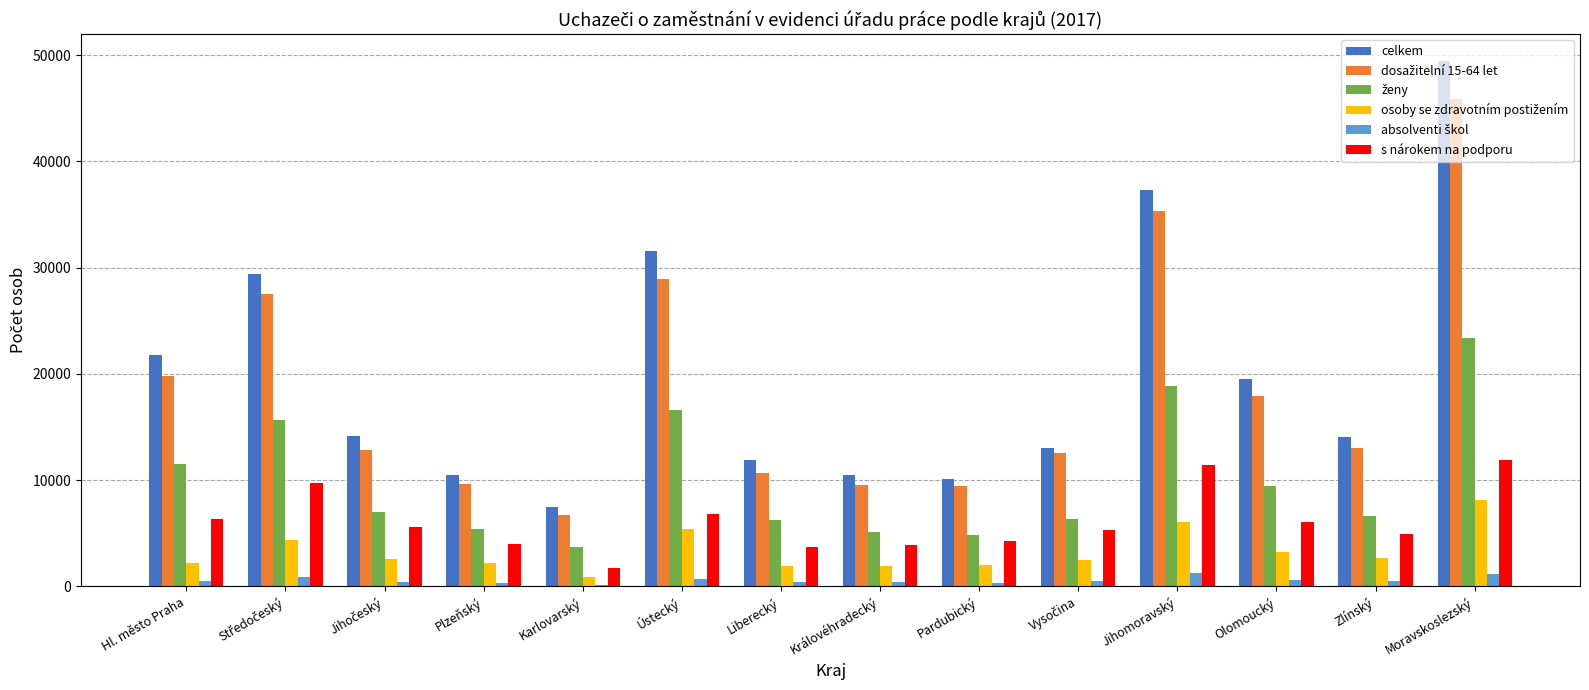

At which category is the sum across all series the highest?

Moravskoslezský